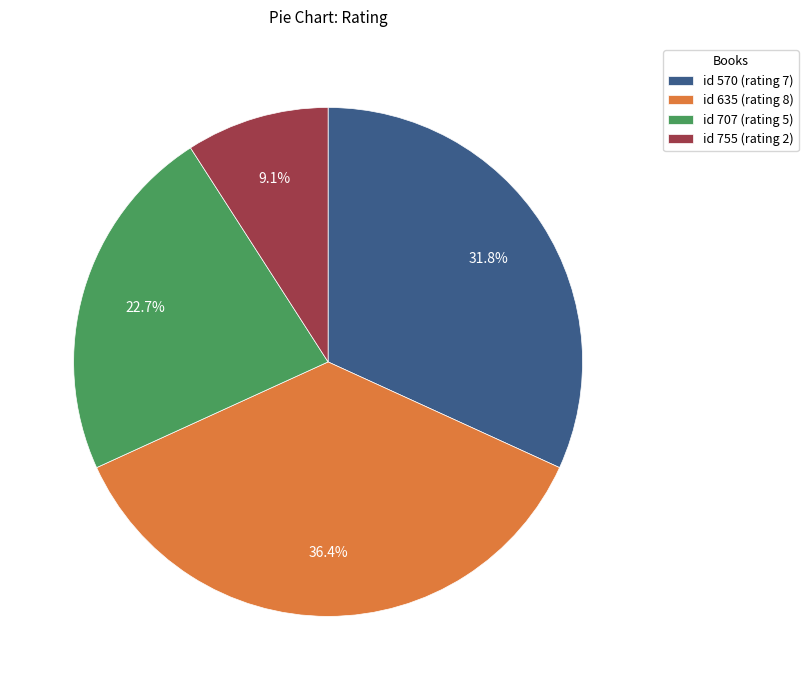

How many segments does this pie chart have?

4